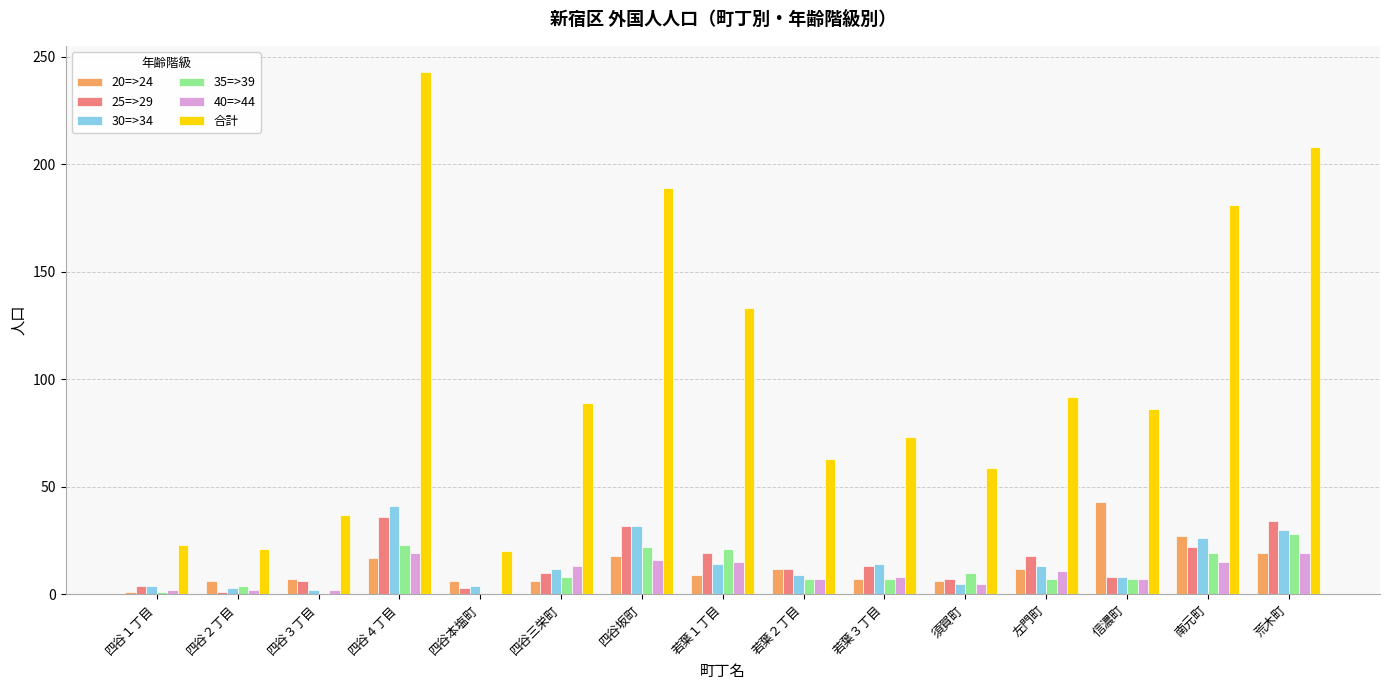

Between 四谷１丁目 and 若葉３丁目, which series saw the biggest shift?

合計